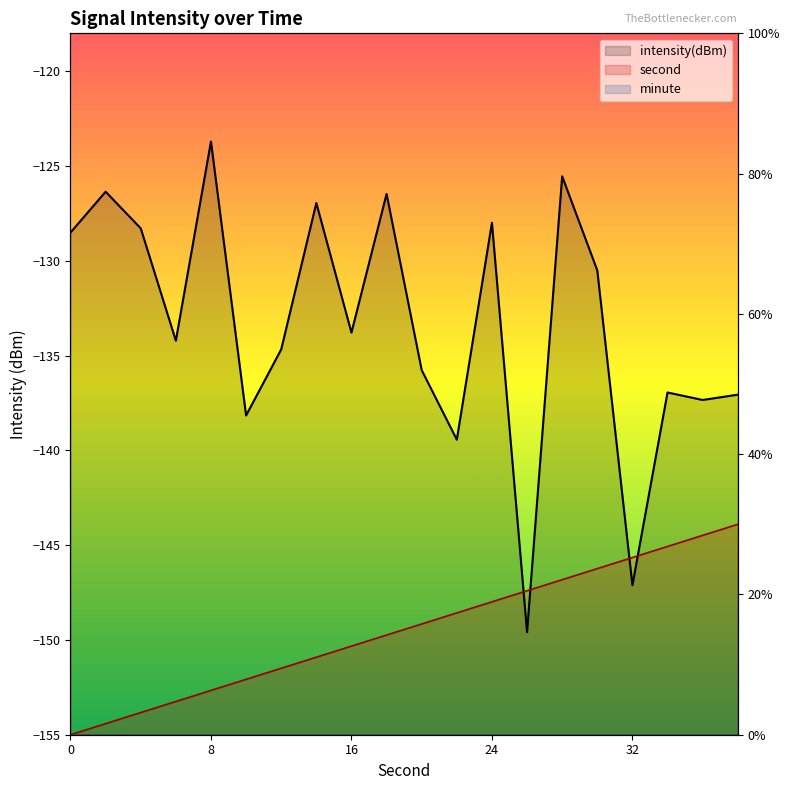

True or false: second and intensity(dBm) intersect in this chart.

True